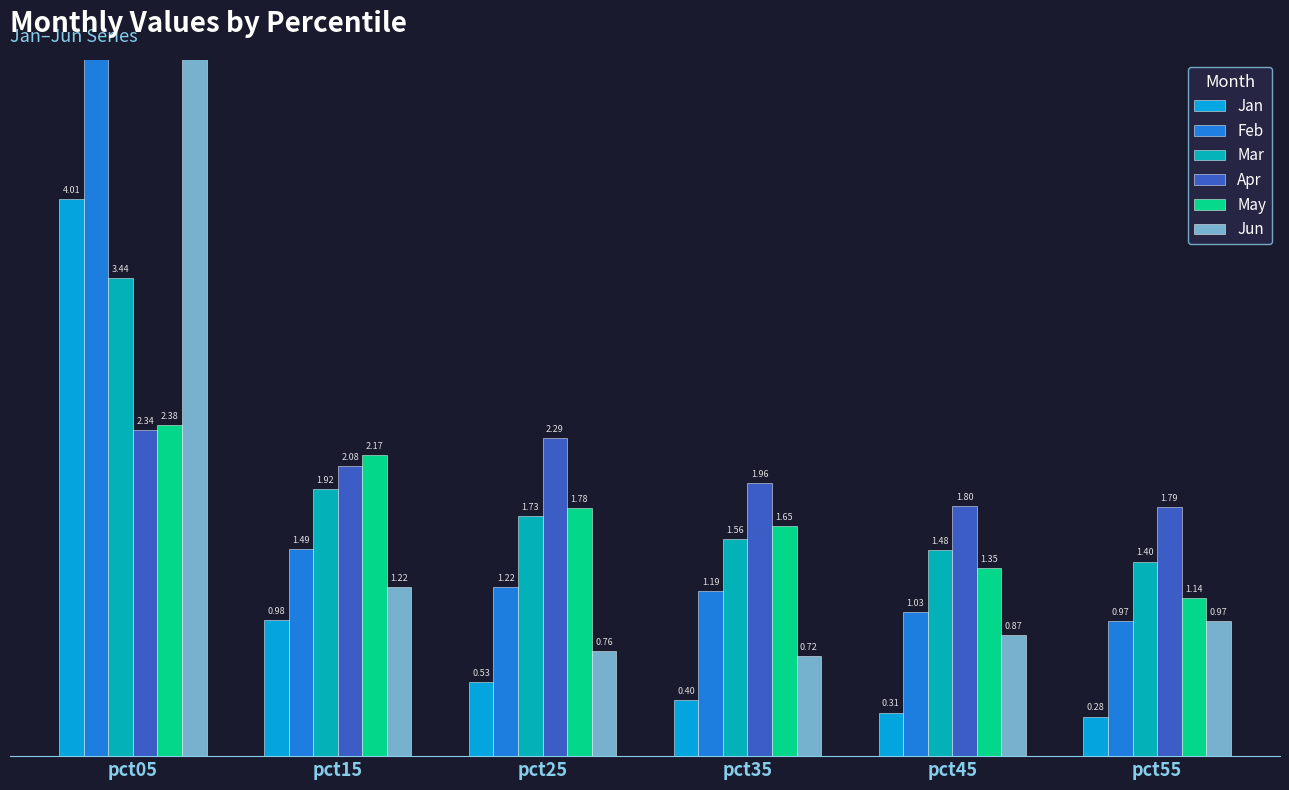

At which label is Feb closest to 3?

pct15